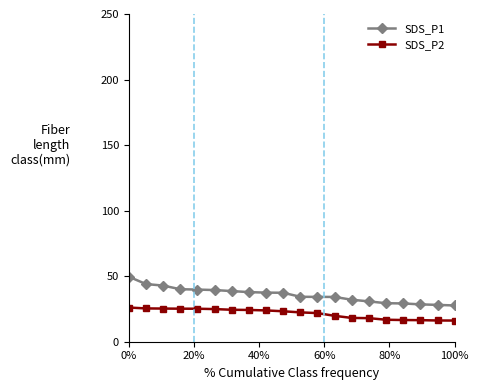

Which series has the largest total across all categories?

SDS_P1